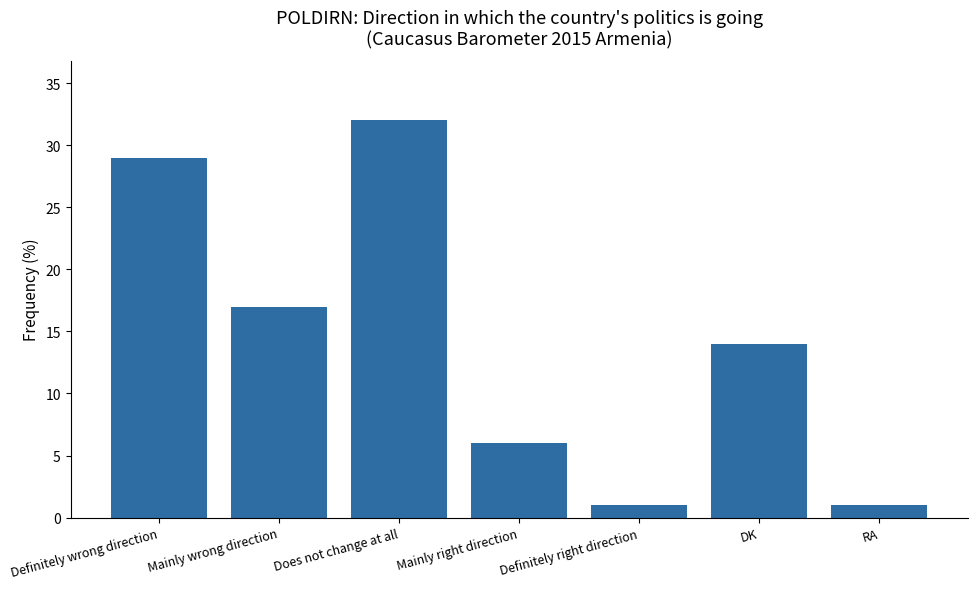

What is the maximum value shown in the chart?

32